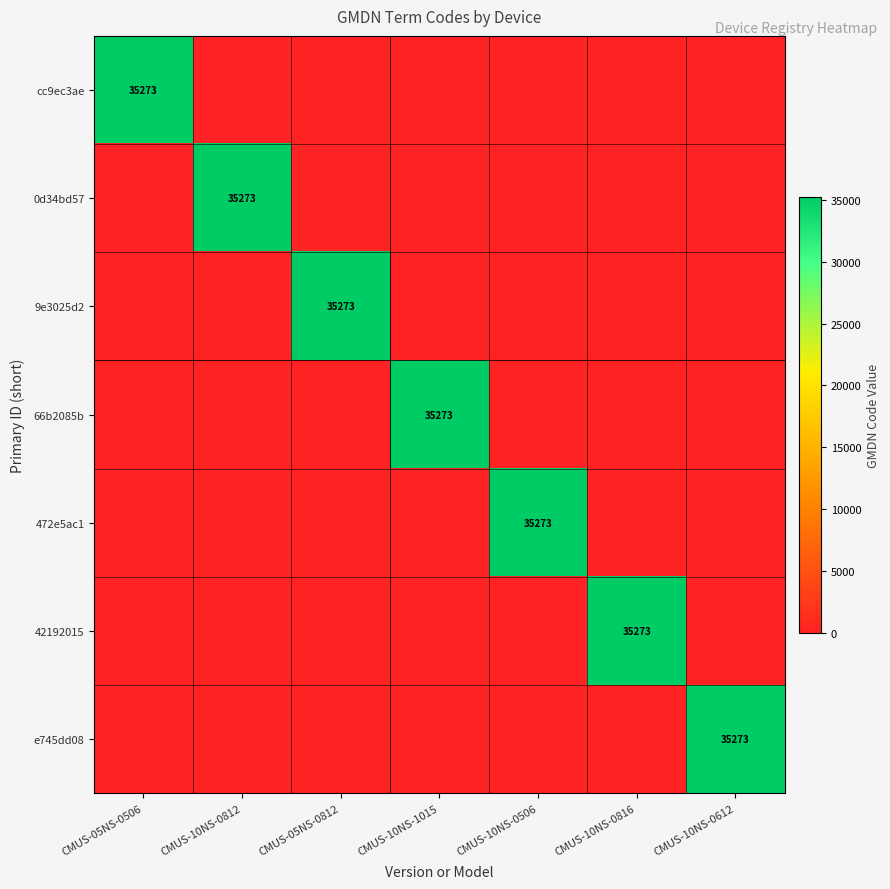

True or false: cc9ec3ae has a value of 35273 at CMUS-05NS-0506.

True